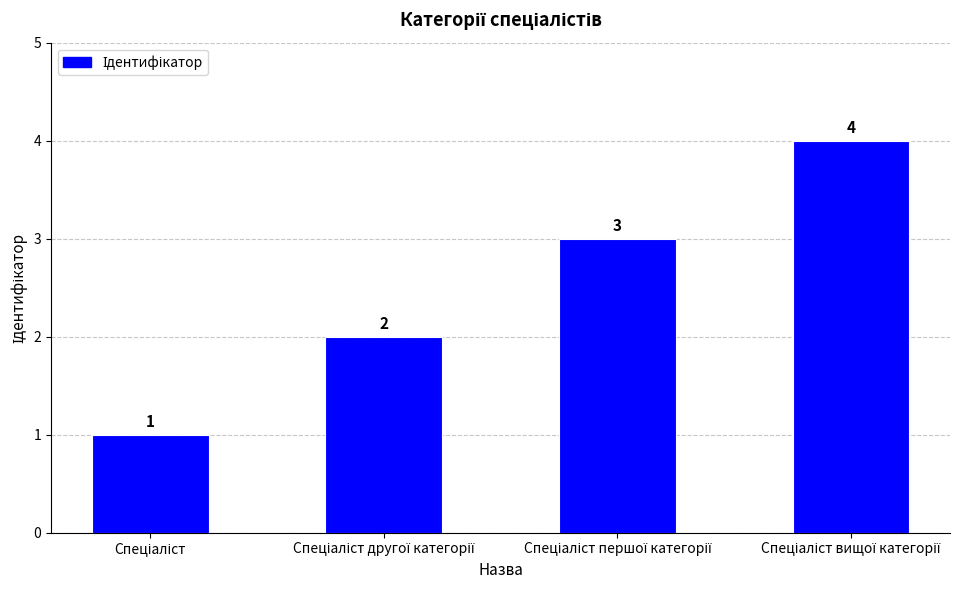

How many values are between 2 and 4?

3